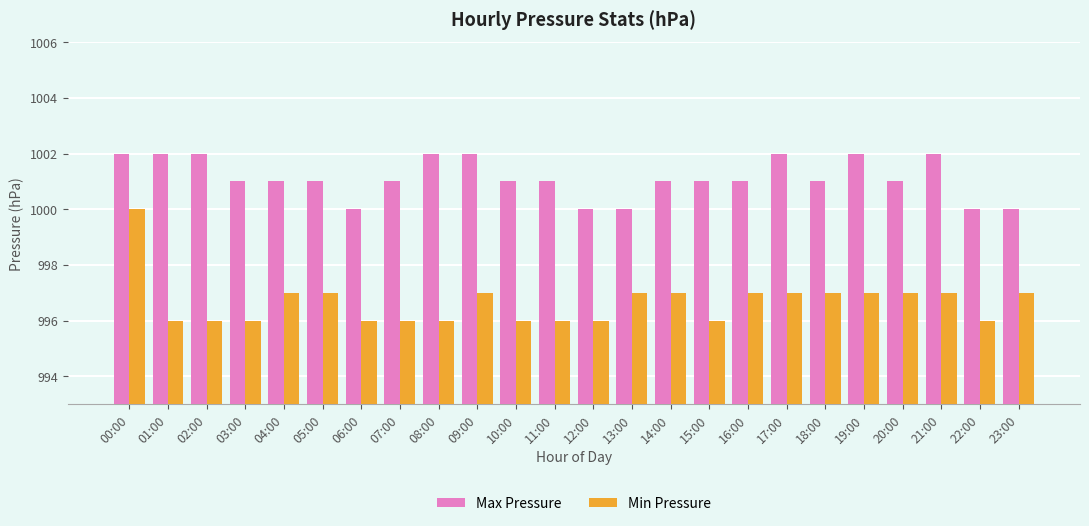

What is the label of the 12th bar from the left?

11:00